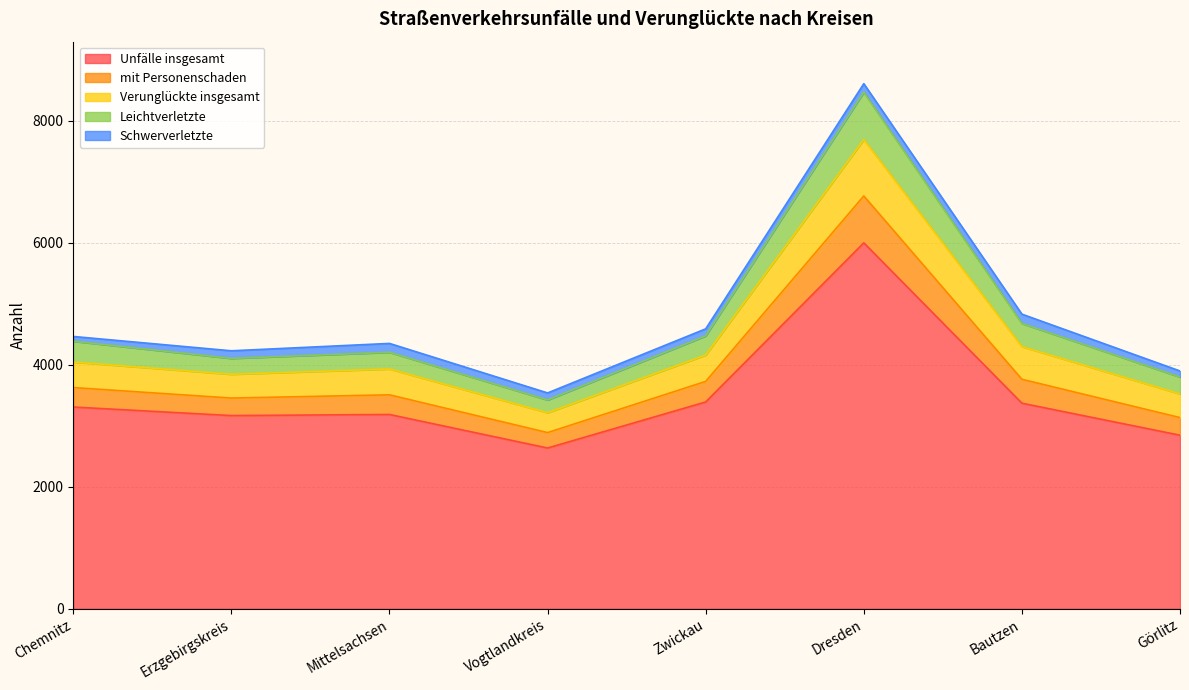

At which category is the sum across all series the highest?

Dresden